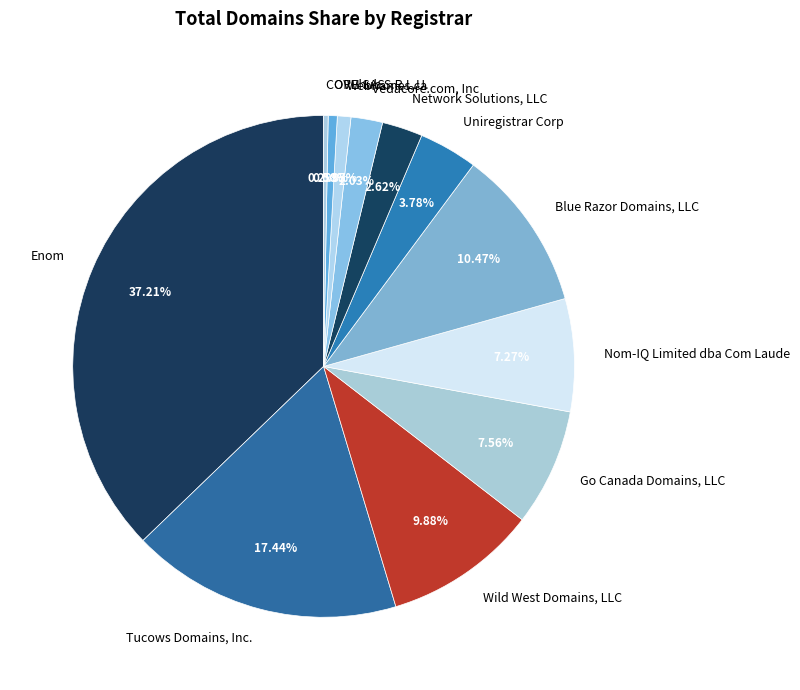

Which category has the biggest portion of the pie?

Enom